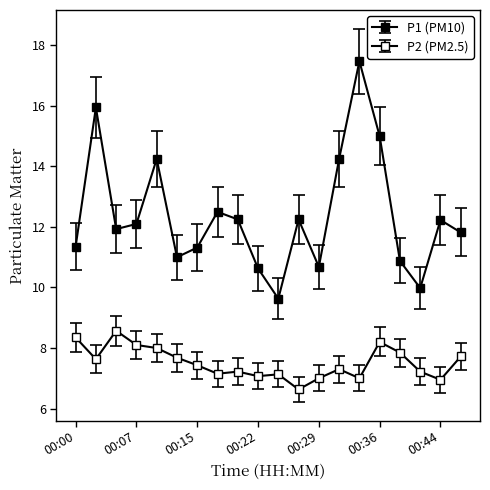

How many distinct data groups are displayed?

2